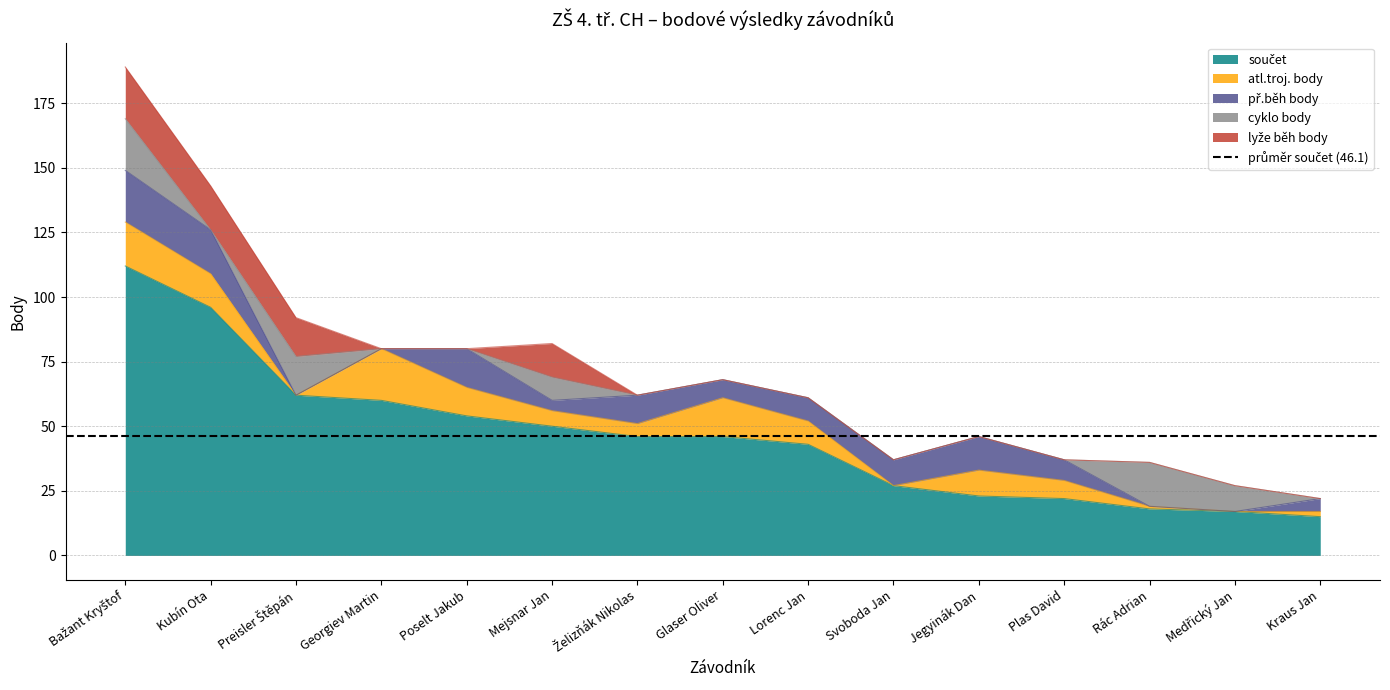

List the series in order of their peak value, highest first.

součet, atl.troj. body, př.běh body, cyklo body, lyže běh body